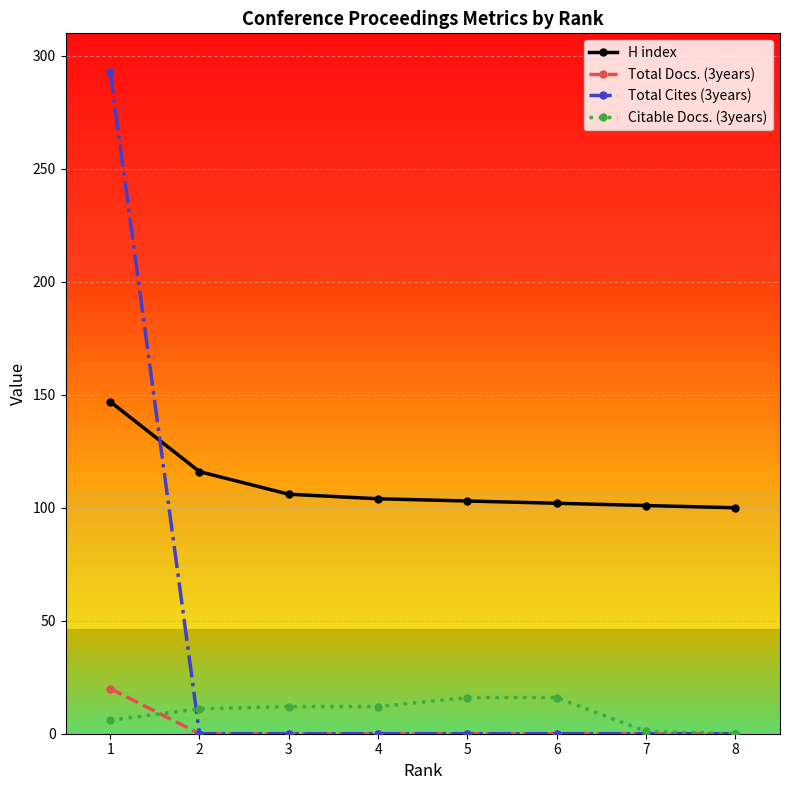

Is this an area chart (filled region under the line)?

No